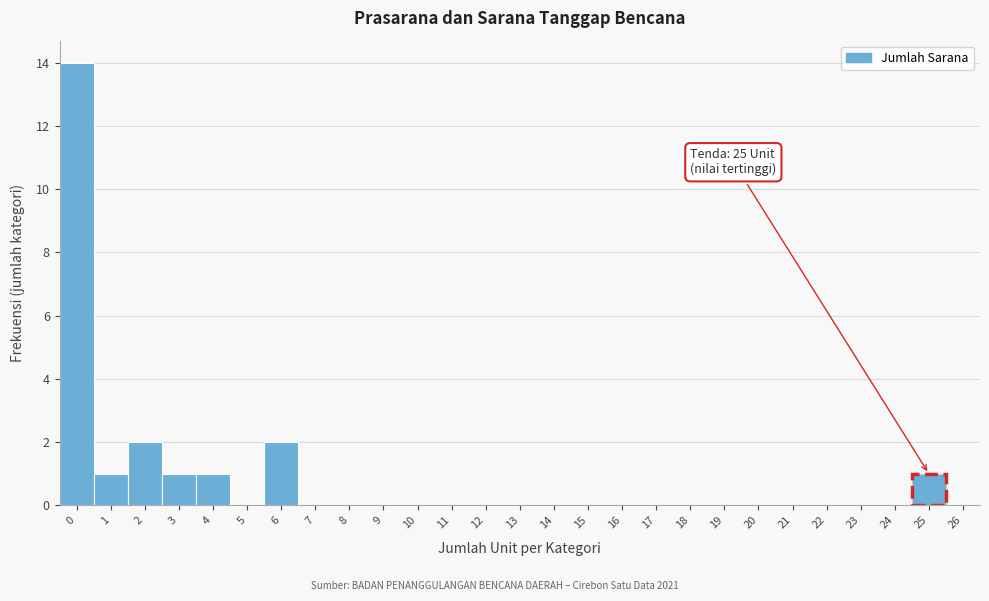

Which range on the x-axis has the tallest bar?

-0.5 to 0.5